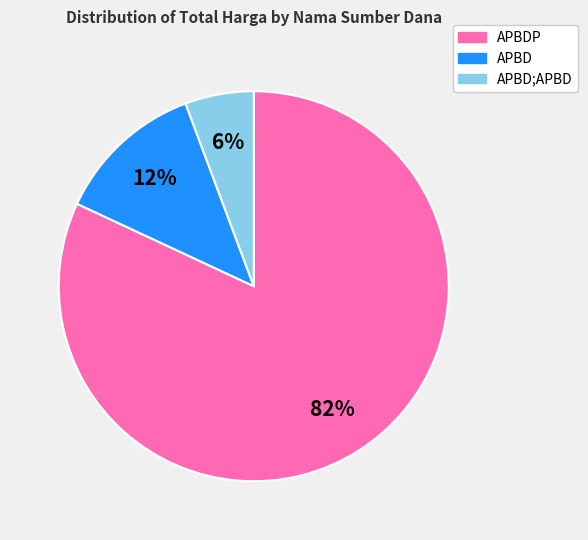

How many slices are in this pie chart?

3